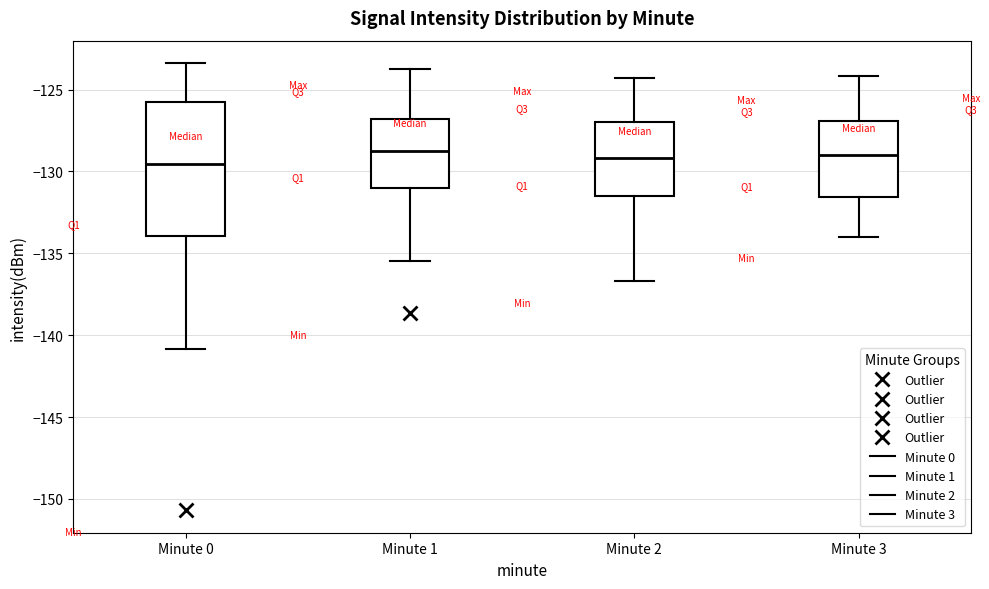

Where does the median line of the box for Minute 2 sit on the y-axis? The values are not printed on the chart, so give them approximately, as read against the axis.

-129.0